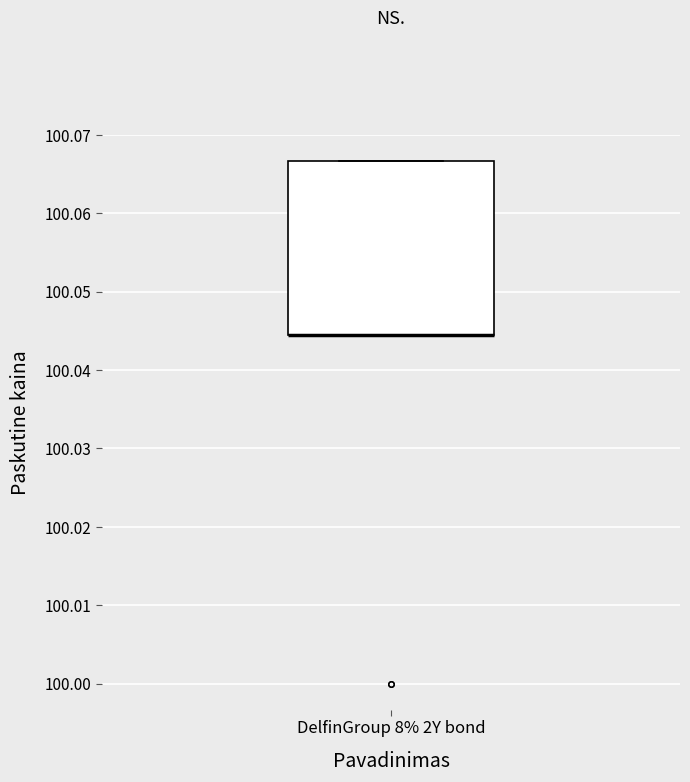

Where is the lower edge of the box for DelfinGroup 8% 2Y bond on the y-axis? The values are not printed on the chart, so give them approximately, as read against the axis.

100.044